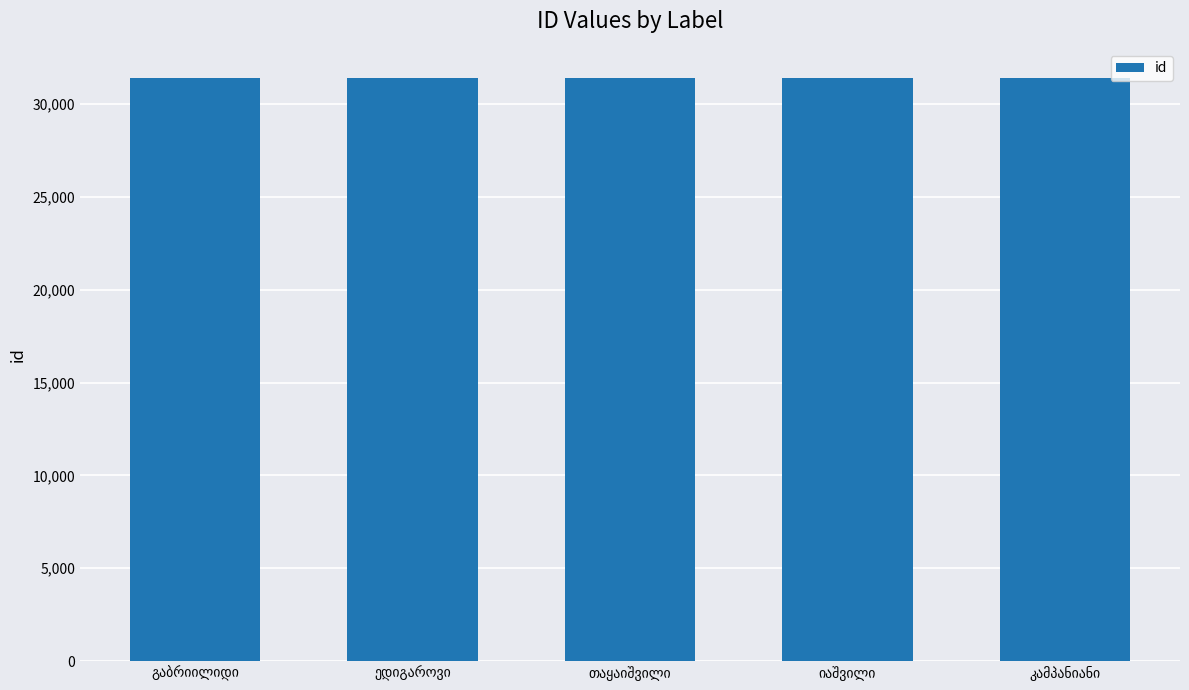

What is the value of the 3rd bar from the left?

31388